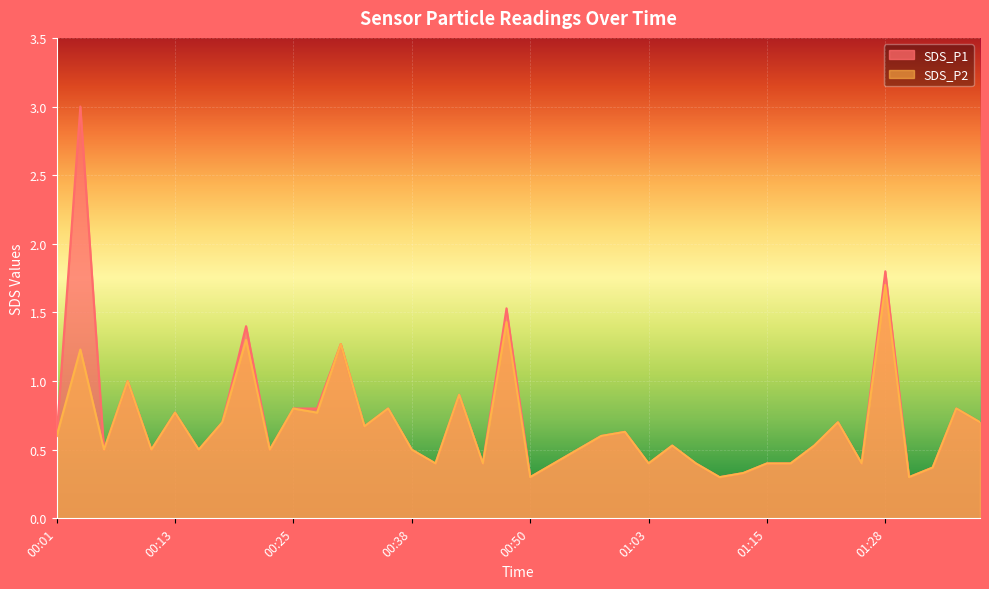

What is the sum of all SDS_P1 values?

28.3